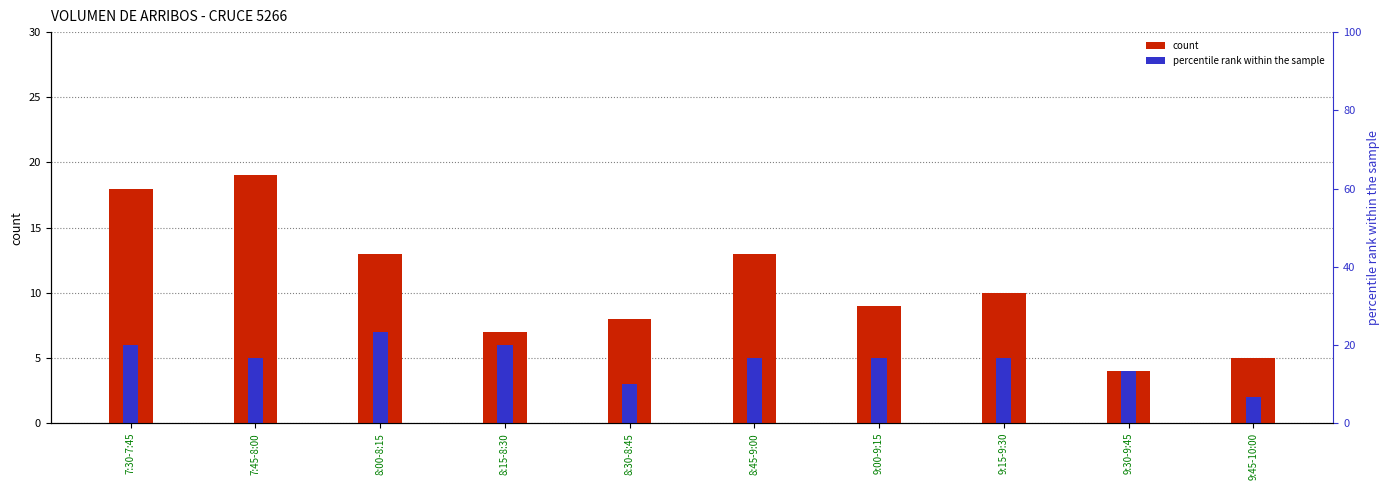

What position from the left is 9:30-9:45?

9